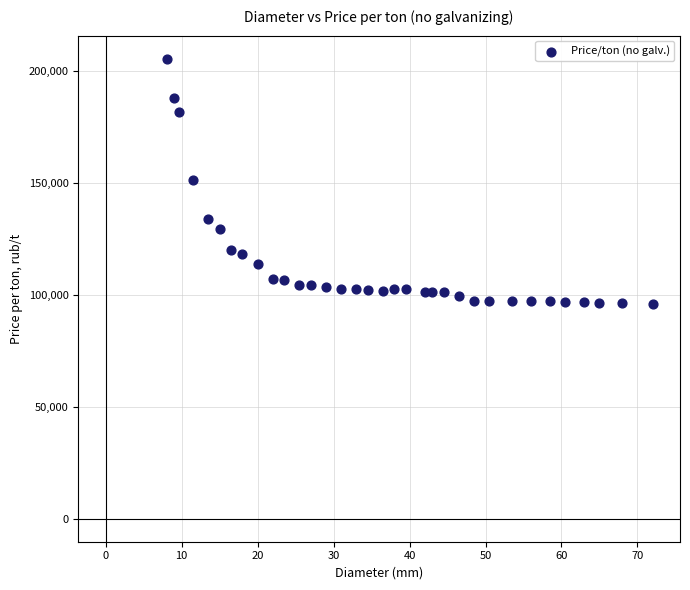

What is the range of X values (max minus min)?

63.9